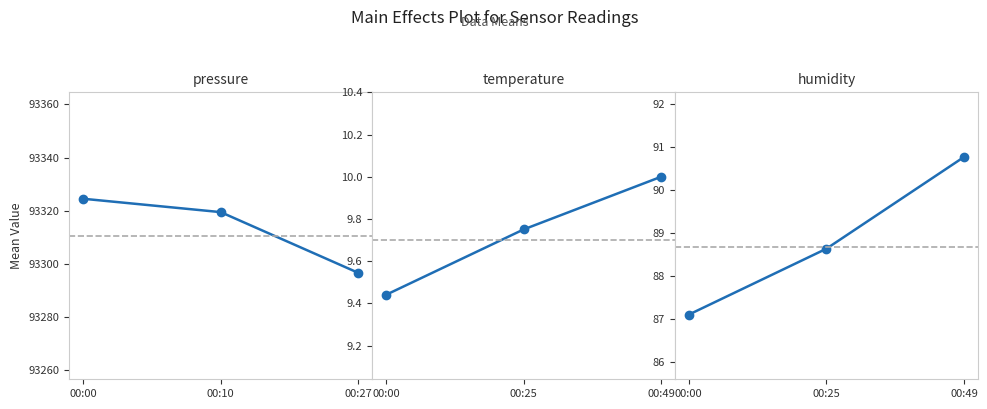

Rank the series by their maximum value, from lowest to highest.

temperature, humidity, pressure